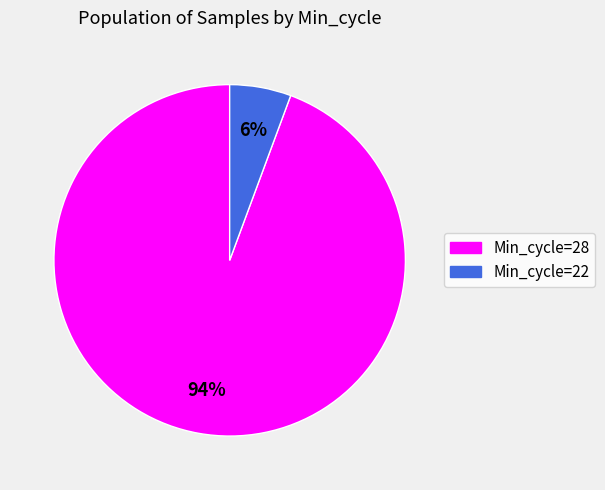

To the nearest percent, what is the average slice percentage?

50%